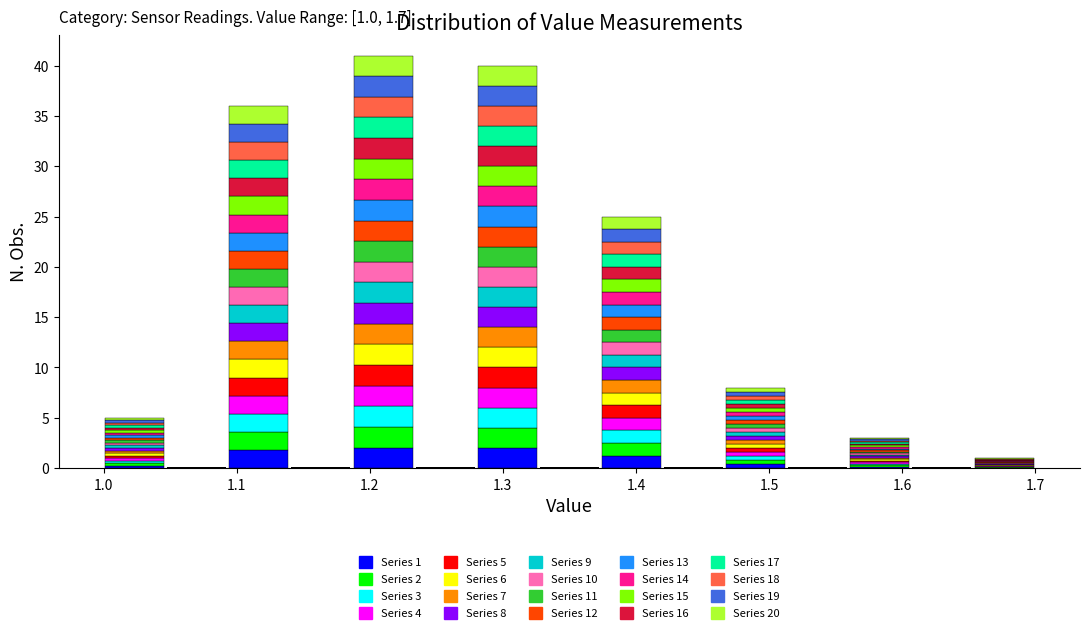

Which range on the x-axis has the tallest stacked bar (by total height)?

1.19 to 1.23